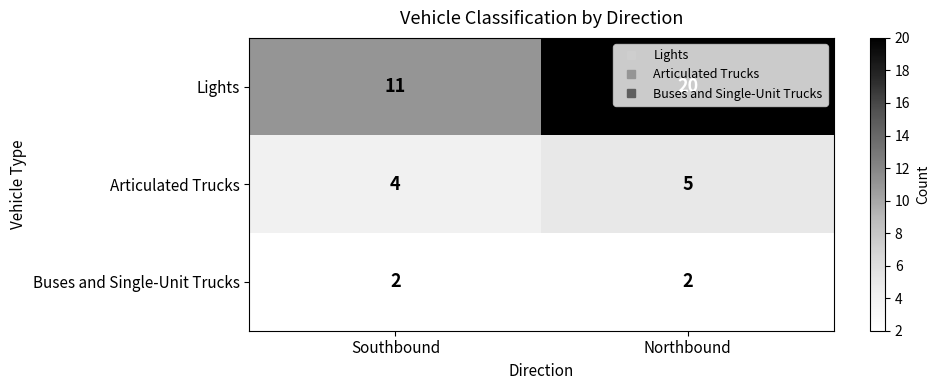

How many distinct data groups are displayed?

3